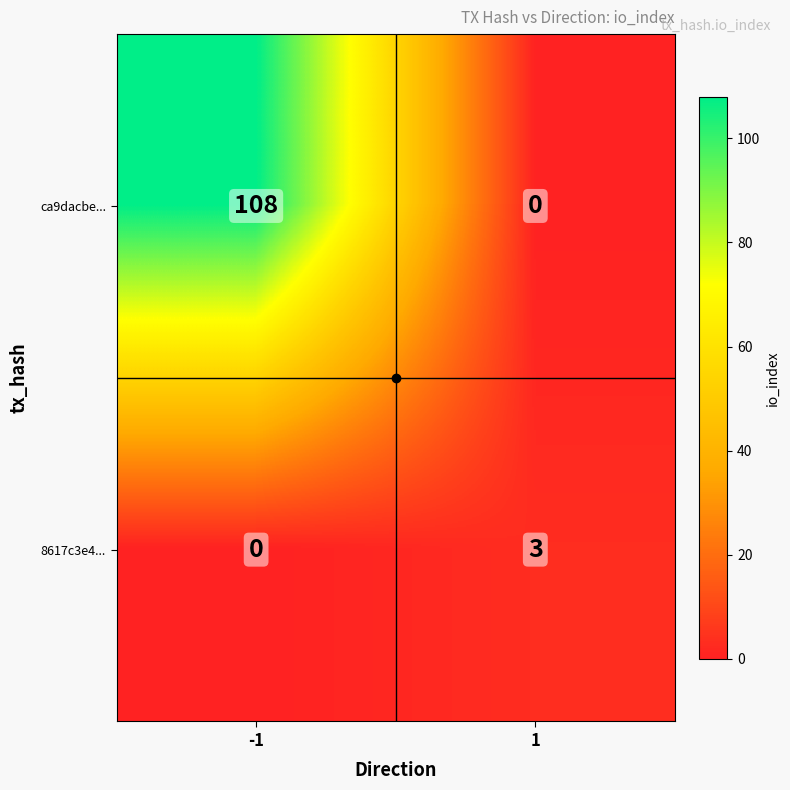

The 8617c3e4... series shows 3 at 1. True or false?

True